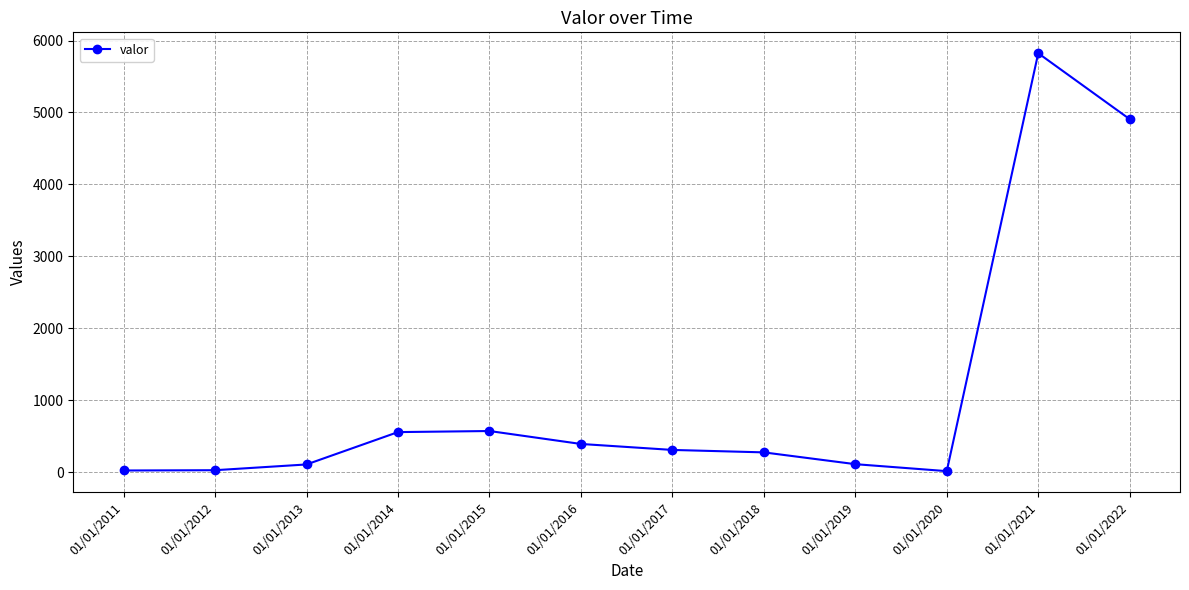

At which label is the value closest to 2918?

01/01/2022